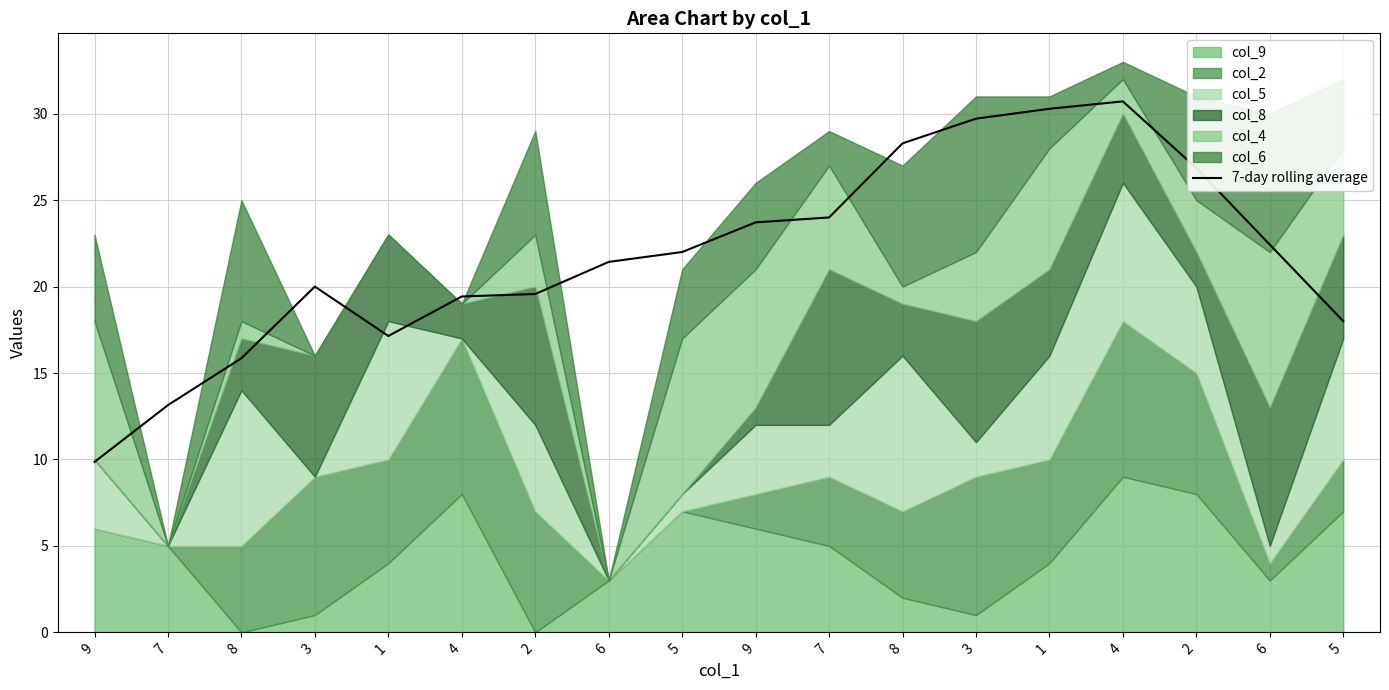

Rank the categories by value from highest to lowest.

4, 1, 3, 8, 2, 7, 9, 6, 5, 6, 3, 2, 4, 5, 1, 8, 7, 9